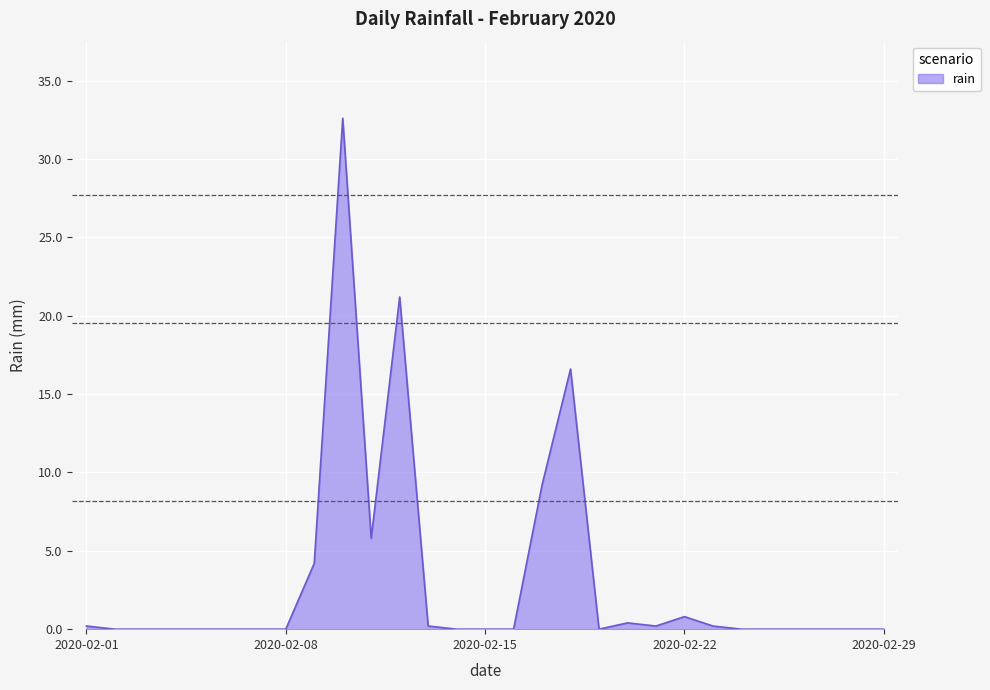

What is the difference between the maximum and minimum values?

32.6